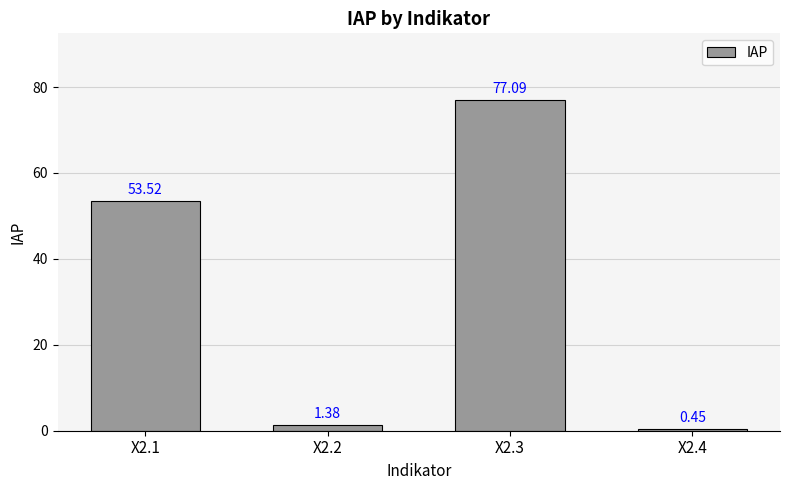

Where does the data first go above 53?

X2.1